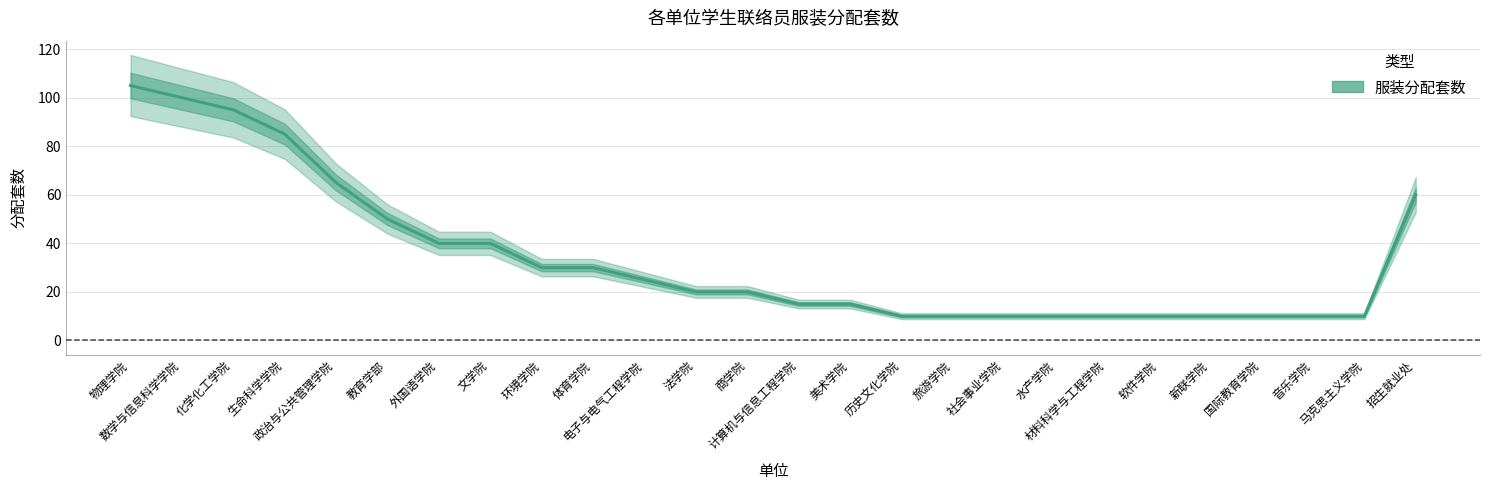

What is the difference between the second highest and minimum values?

90